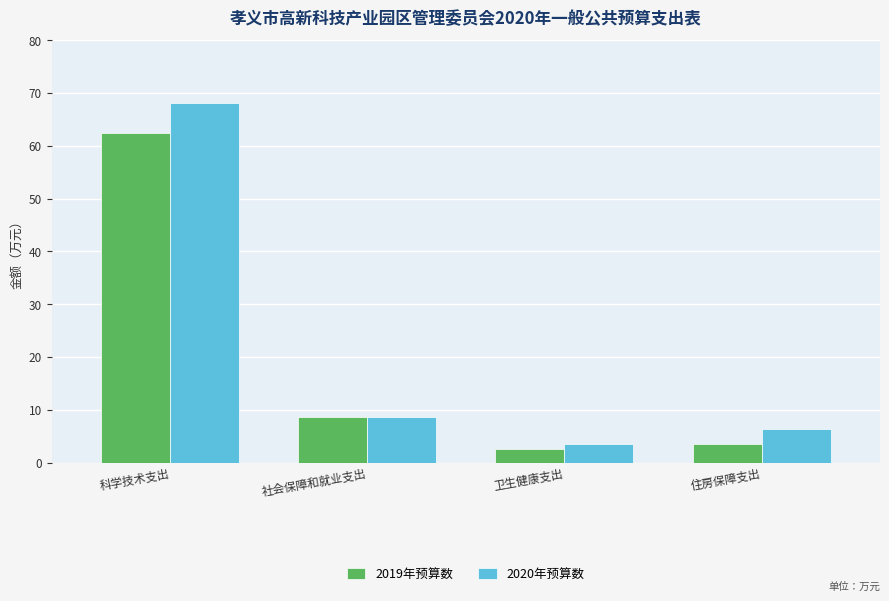

What position from the right is 卫生健康支出?

2